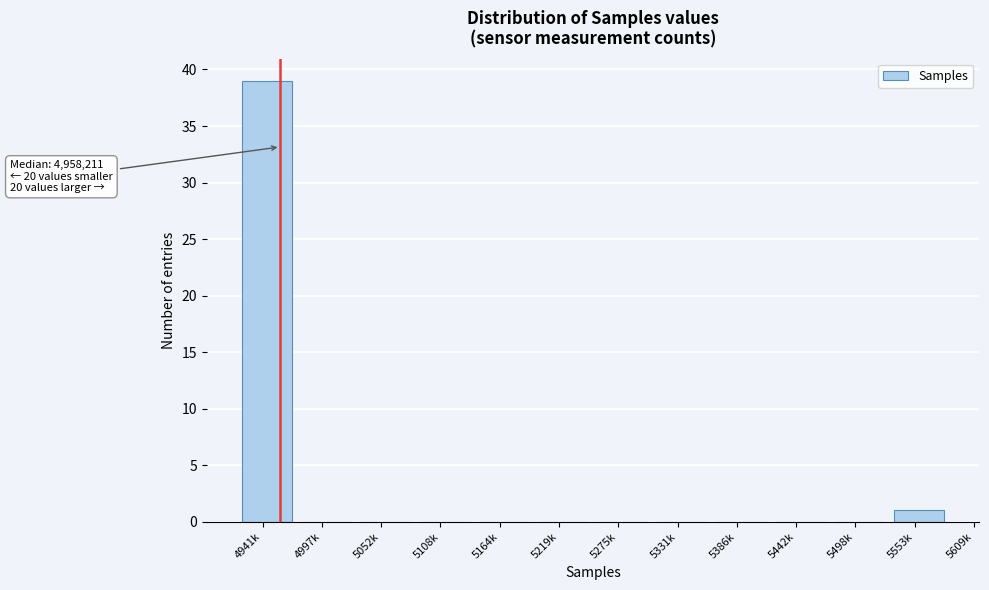

Reading left to right, list all the values displayed in this chart.

4941k=39	4997k=0	5052k=0	5108k=0	5164k=0	5219k=0	5275k=0	5331k=0	5386k=0	5442k=0	5498k=0	5553k=1